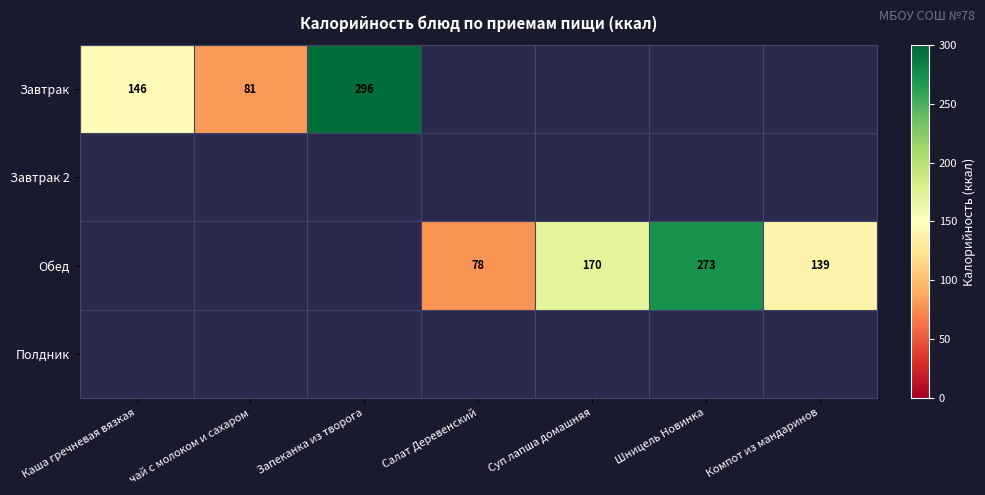

The value of Обед at Шницель Новинка is 273. True or false?

True